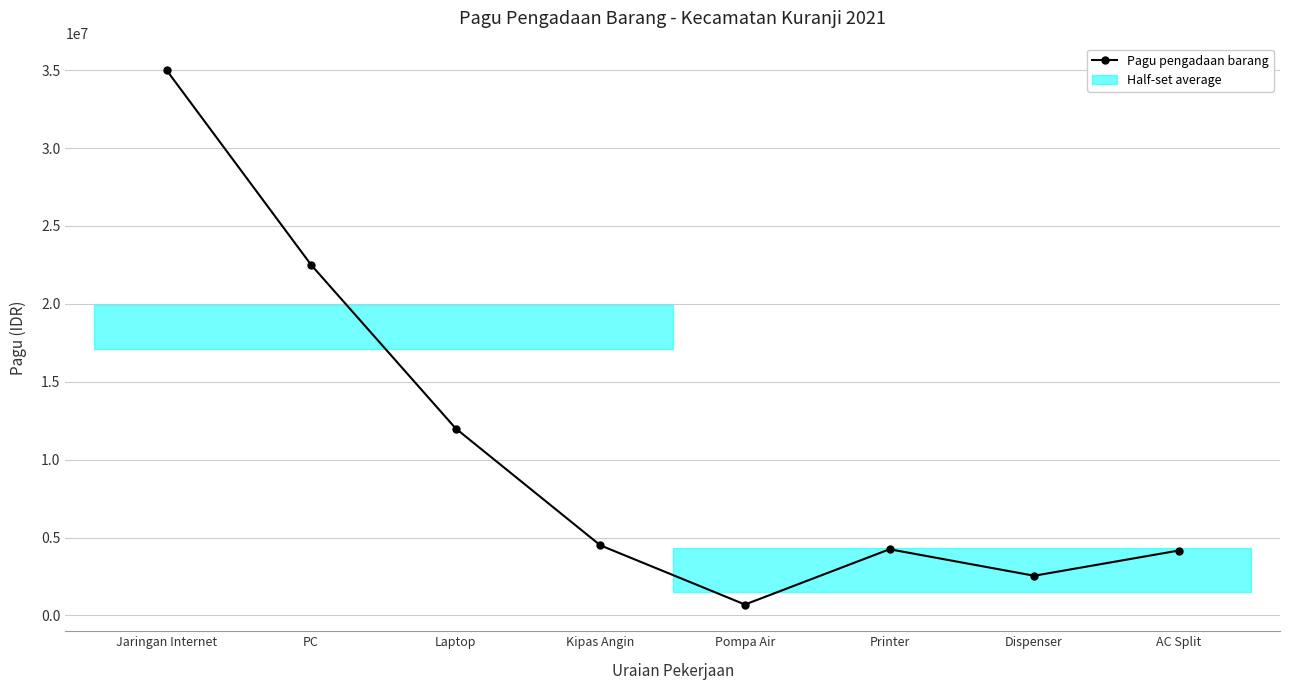

Where is the data nearest to the value 17851000?

PC